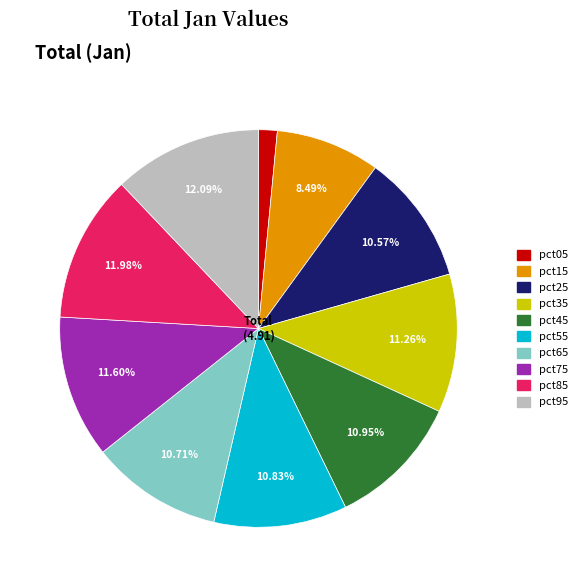

Which has a higher value, pct05 or pct55?

pct55